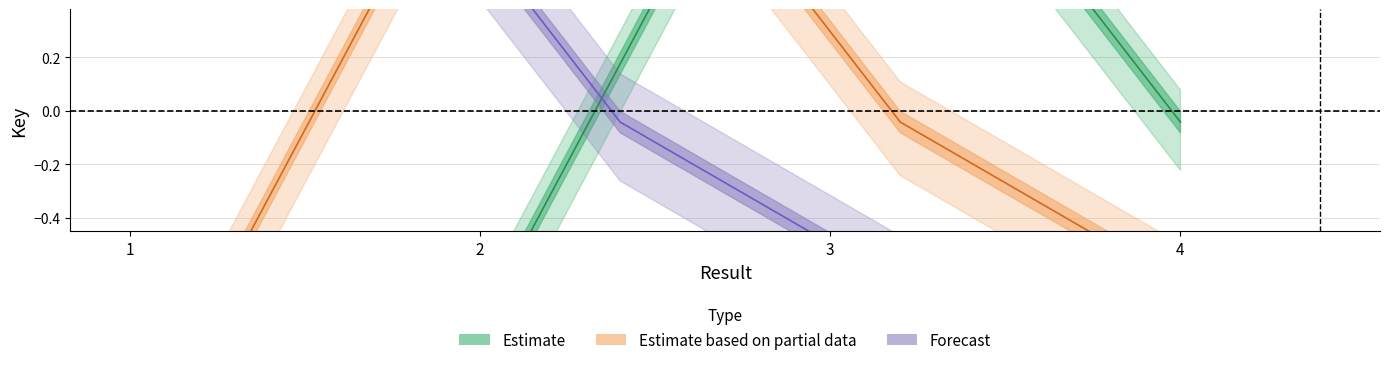

What are all the series names shown in the legend?

Estimate, Estimate based on partial data, Forecast